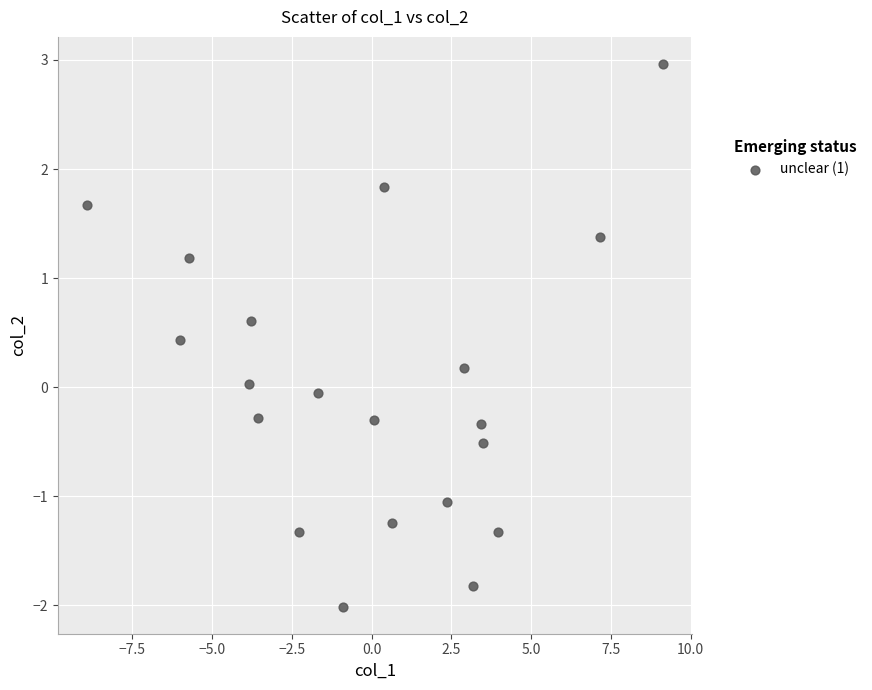

What is the range of Y values (max minus min)?

5.0